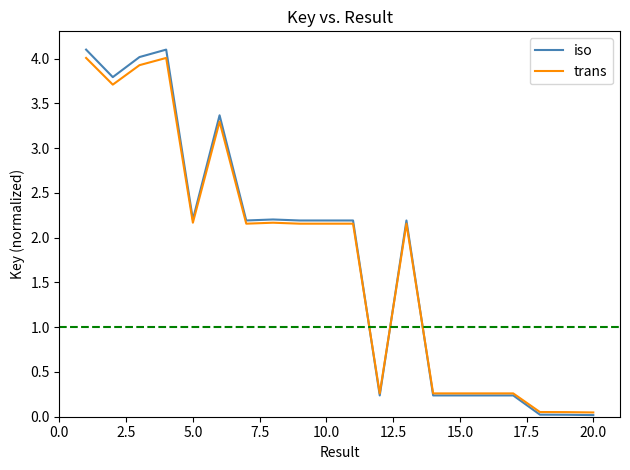

How many lines are shown in the chart?

2